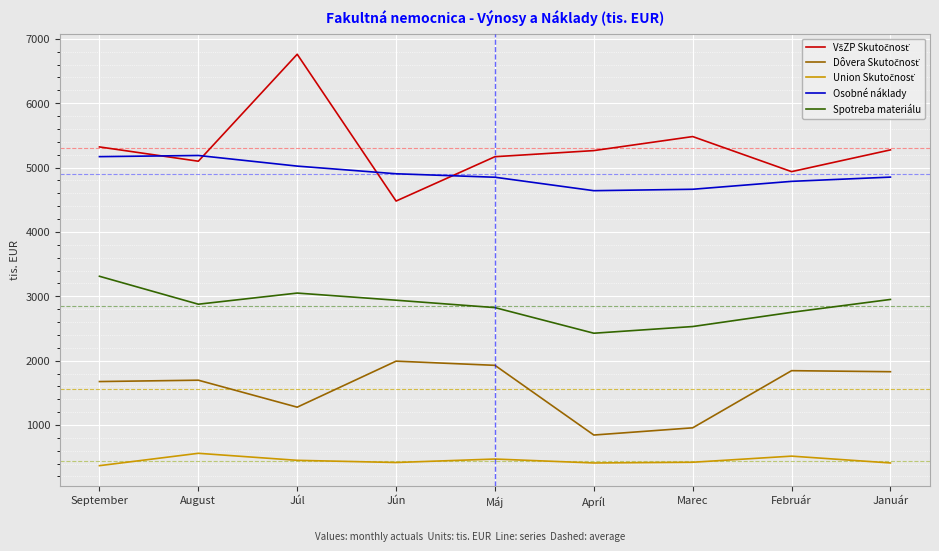

Read the Spotreba materiálu value at Jún.

2939